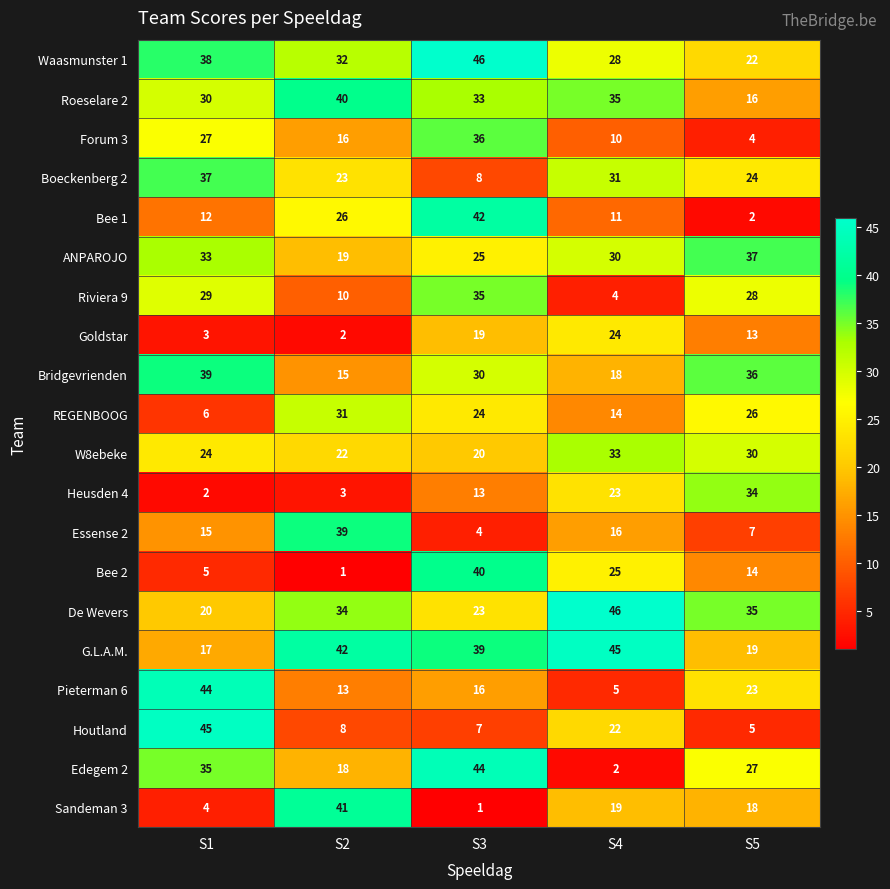

How many Forum 3 values are between 10 and 27?

3